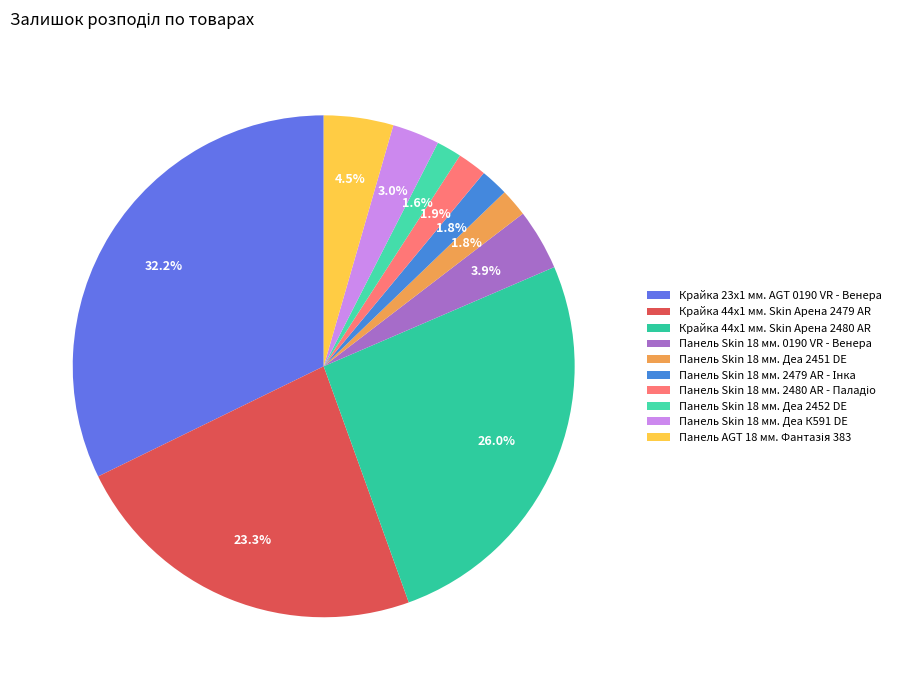

How many slices are in this pie chart?

10